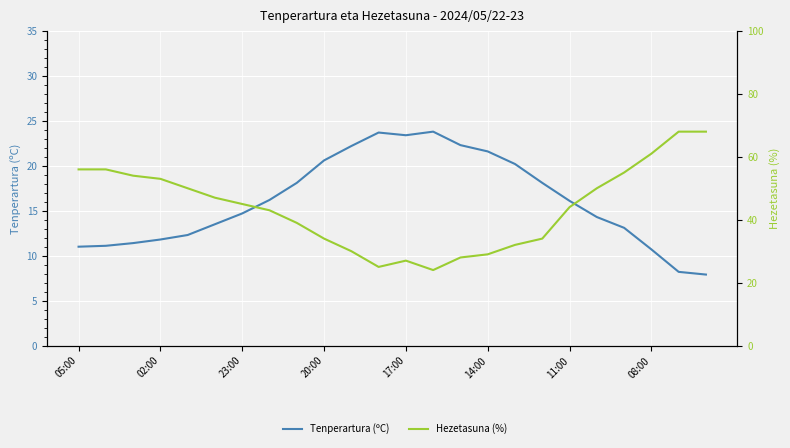

Does the chart display data point markers on the line(s)?

No